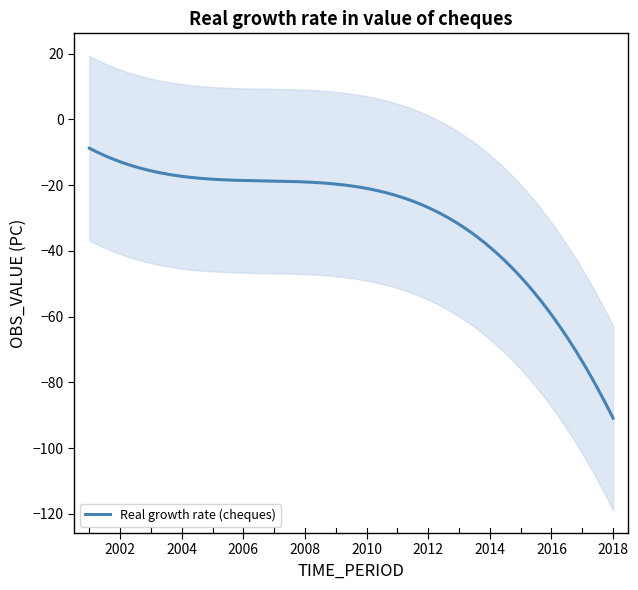

How many data points are less than -21?

10